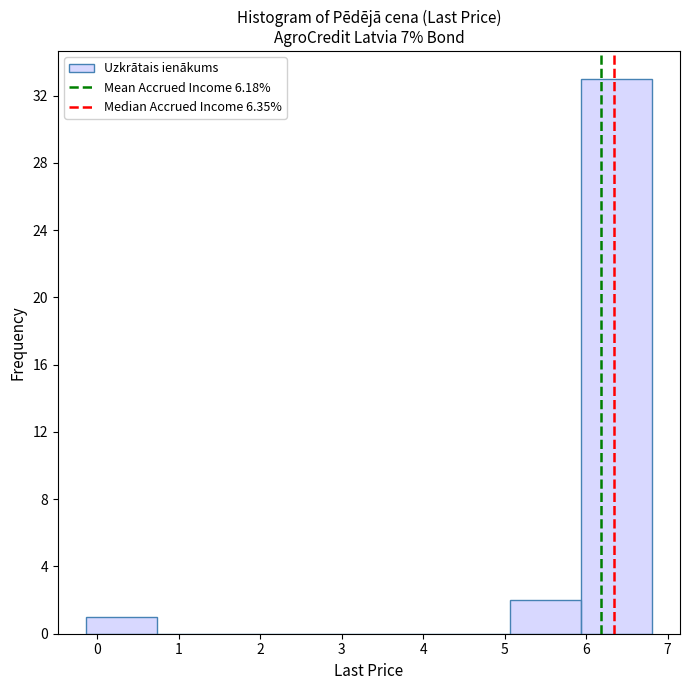

Reading left to right, list every bar in this chart as the range it spans on the x-axis followed by its height. Neither the bar edges nor the heights are printed on the chart, so give them approximately, as read against the axes.

-0.1 to 0.7: 1
0.7 to 1.6: 0
1.6 to 2.5: 0
2.5 to 3.3: 0
3.3 to 4.2: 0
4.2 to 5.1: 0
5.1 to 5.9: 2
5.9 to 6.8: 33